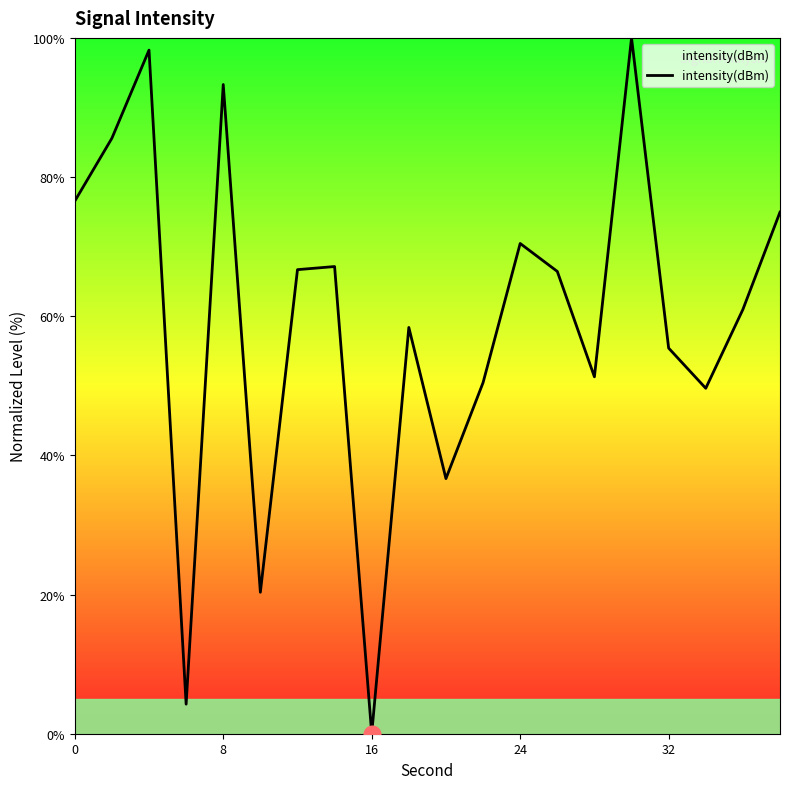

What is the maximum value shown in the chart?

100.0